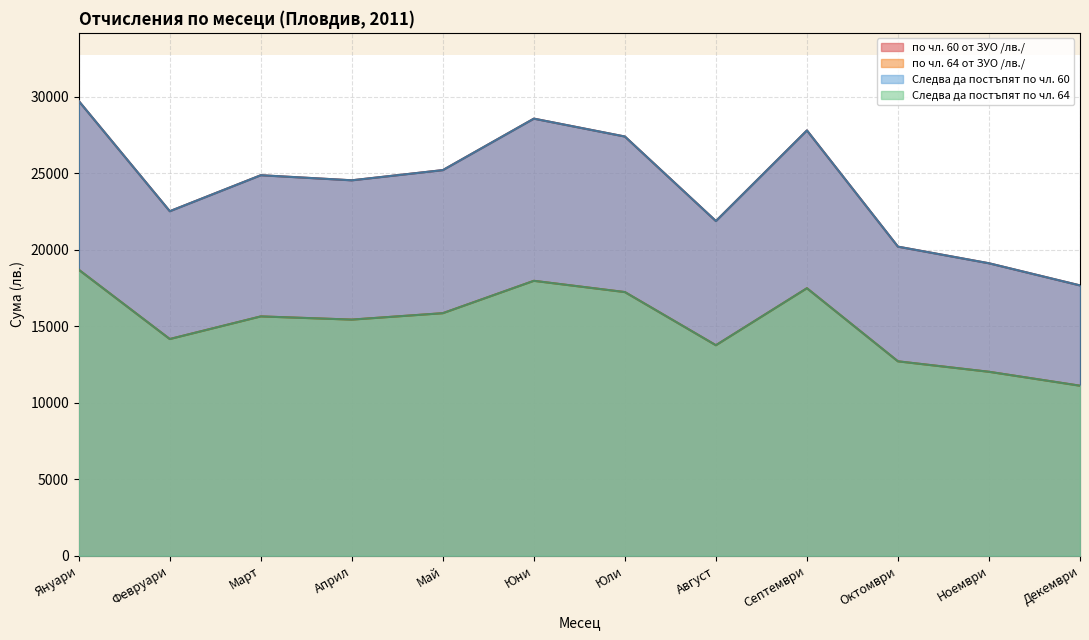

What is the difference between the highest and lowest values at Ноември?

7090.1